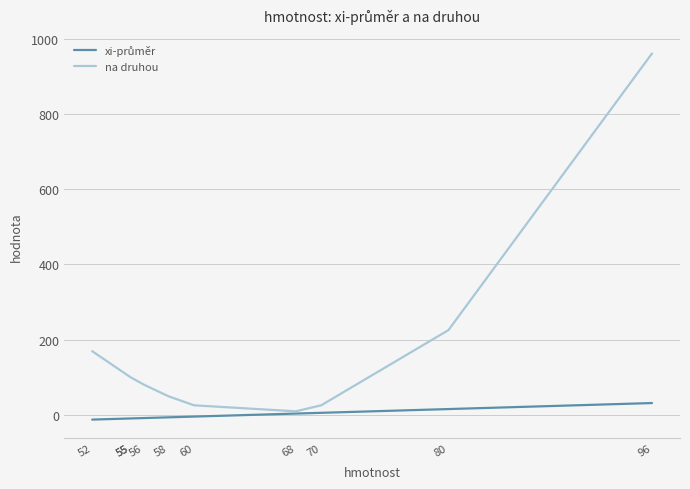

What is the sum of the na druhou values at 58 and 96?

1010